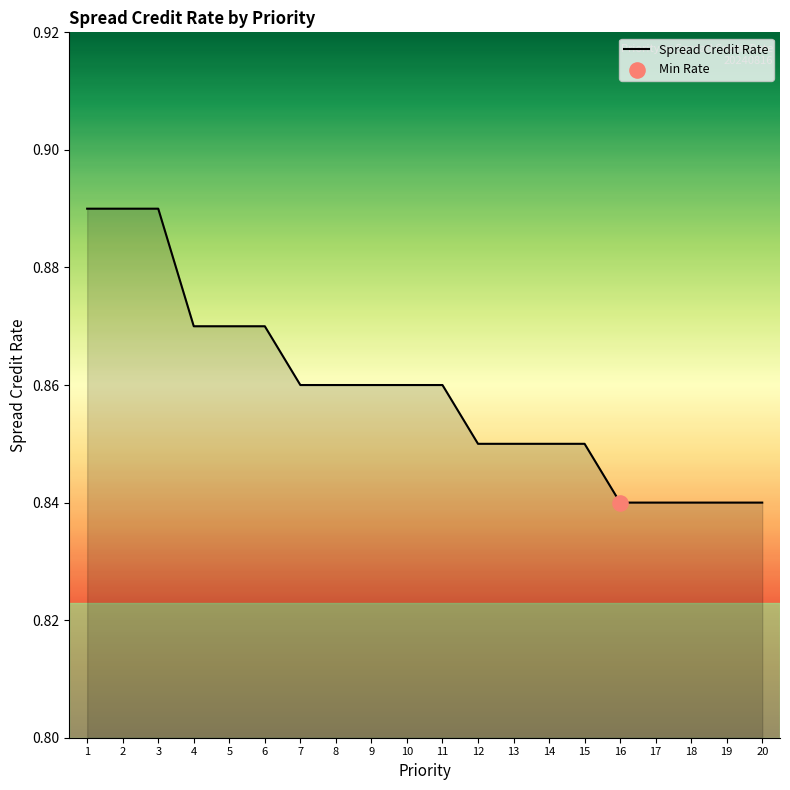

Which has a higher value, 9 or 14?

9